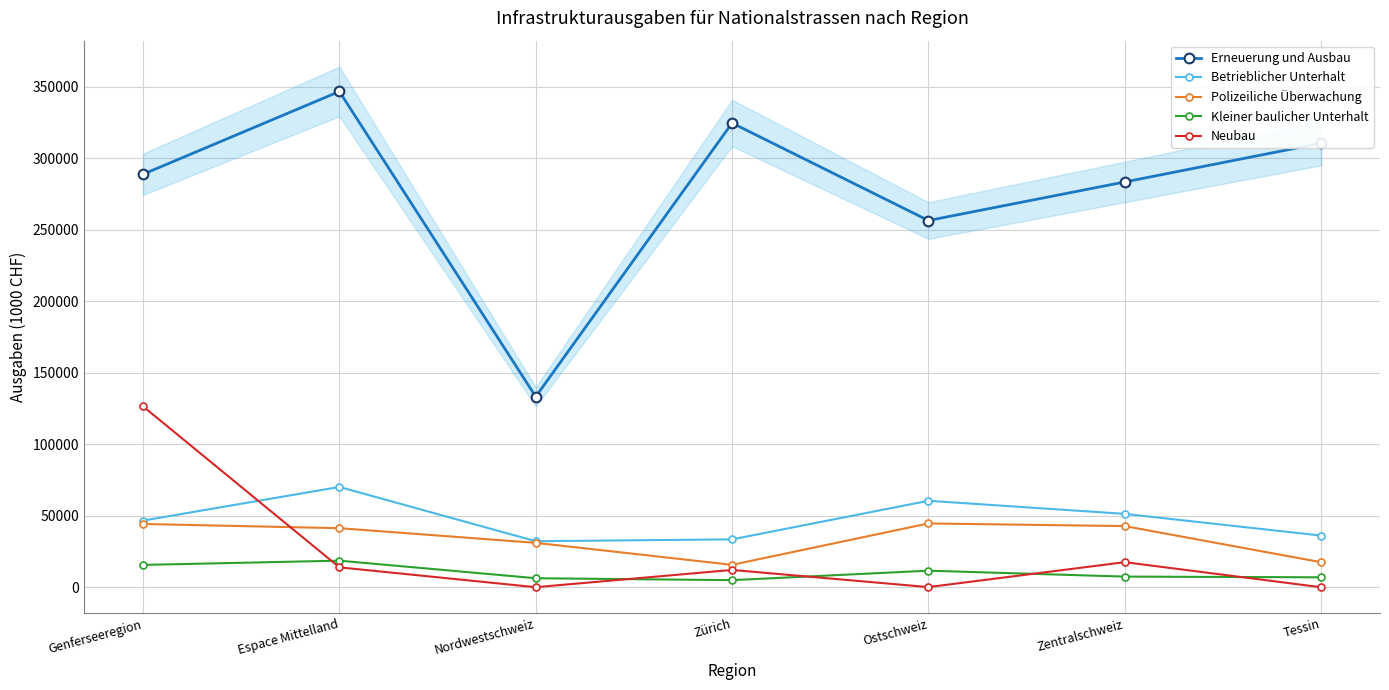

The Polizeiliche Überwachung series shows 3912 at Zürich. True or false?

False